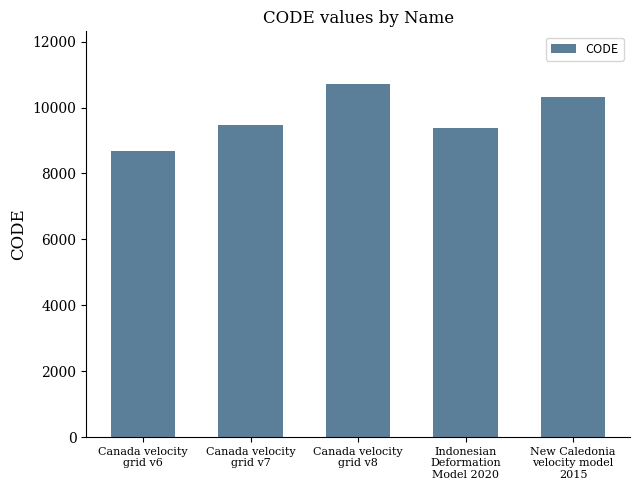

At which category does the chart reach its peak across all series?

Canada velocity
grid v8